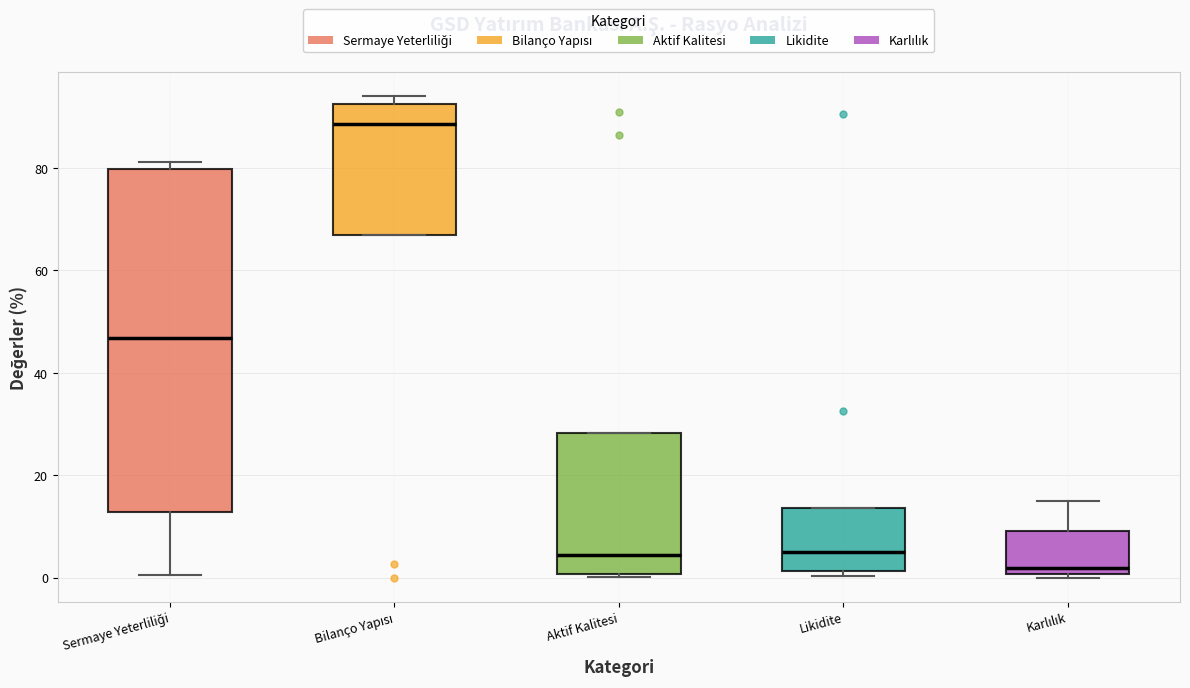

Which box has the lowest median line?

Karlılık